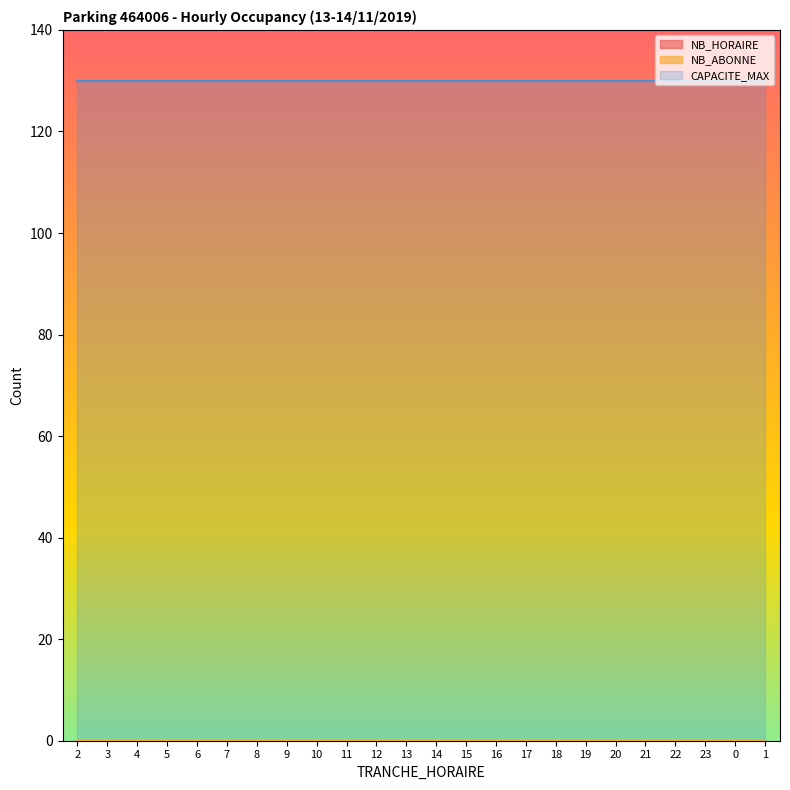

Where is NB_HORAIRE nearest to the value 0?

2